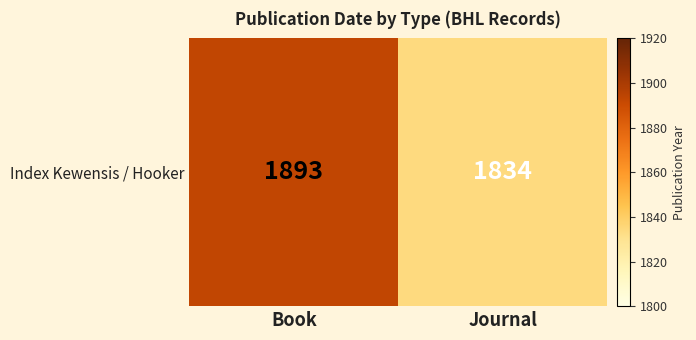

List the labels in order of value, largest first.

Book, Journal